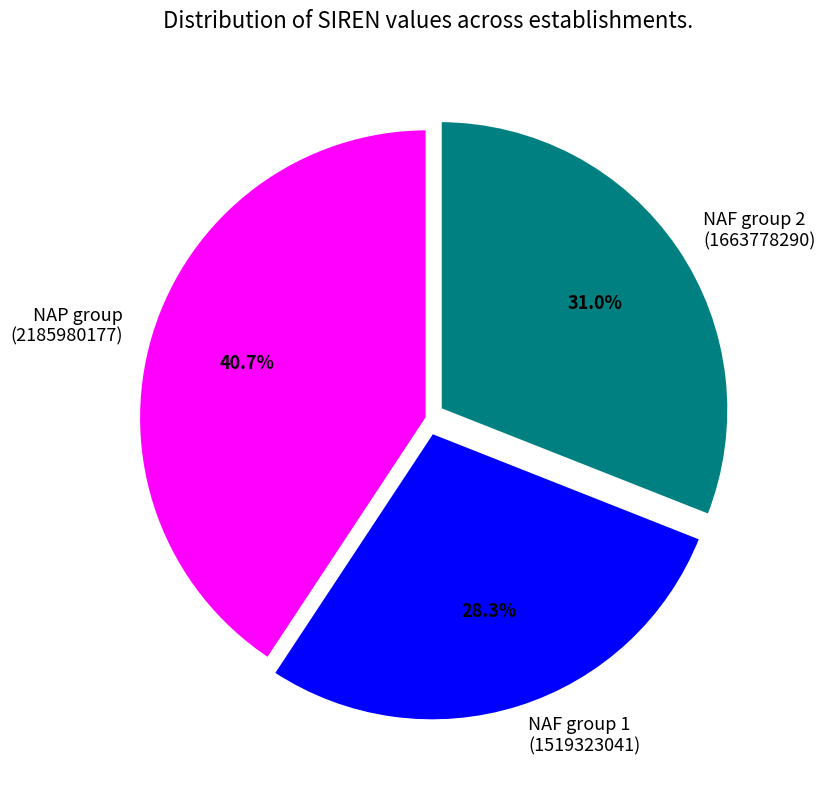

Is there any slice that represents more than half of the pie?

No